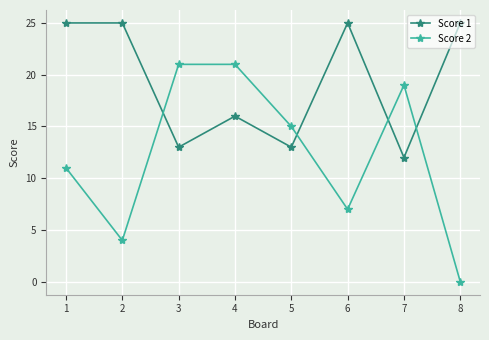

Rank the series at 5 from highest to lowest value.

Score 2, Score 1